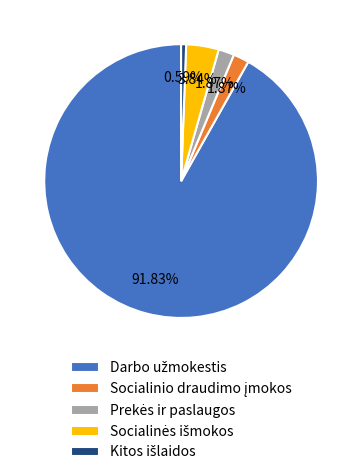

Does any single category account for the majority?

Yes